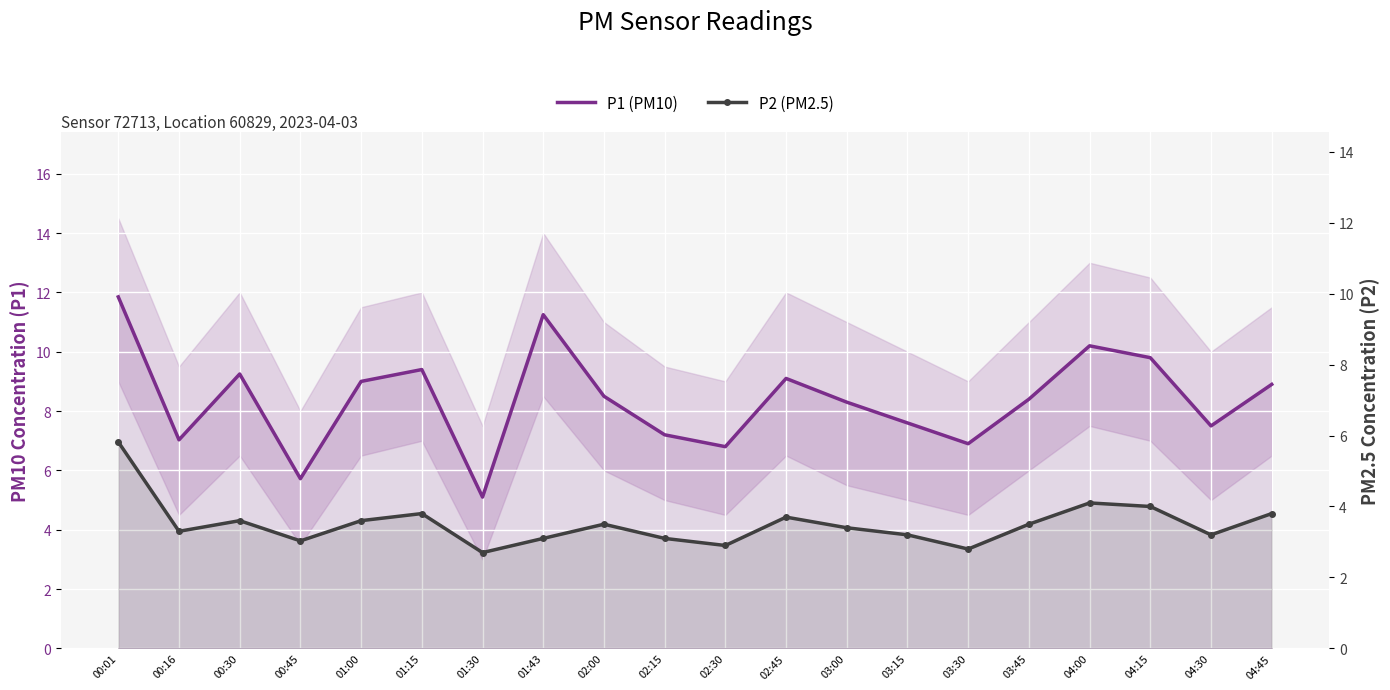

How many categories are shown in the chart?

20